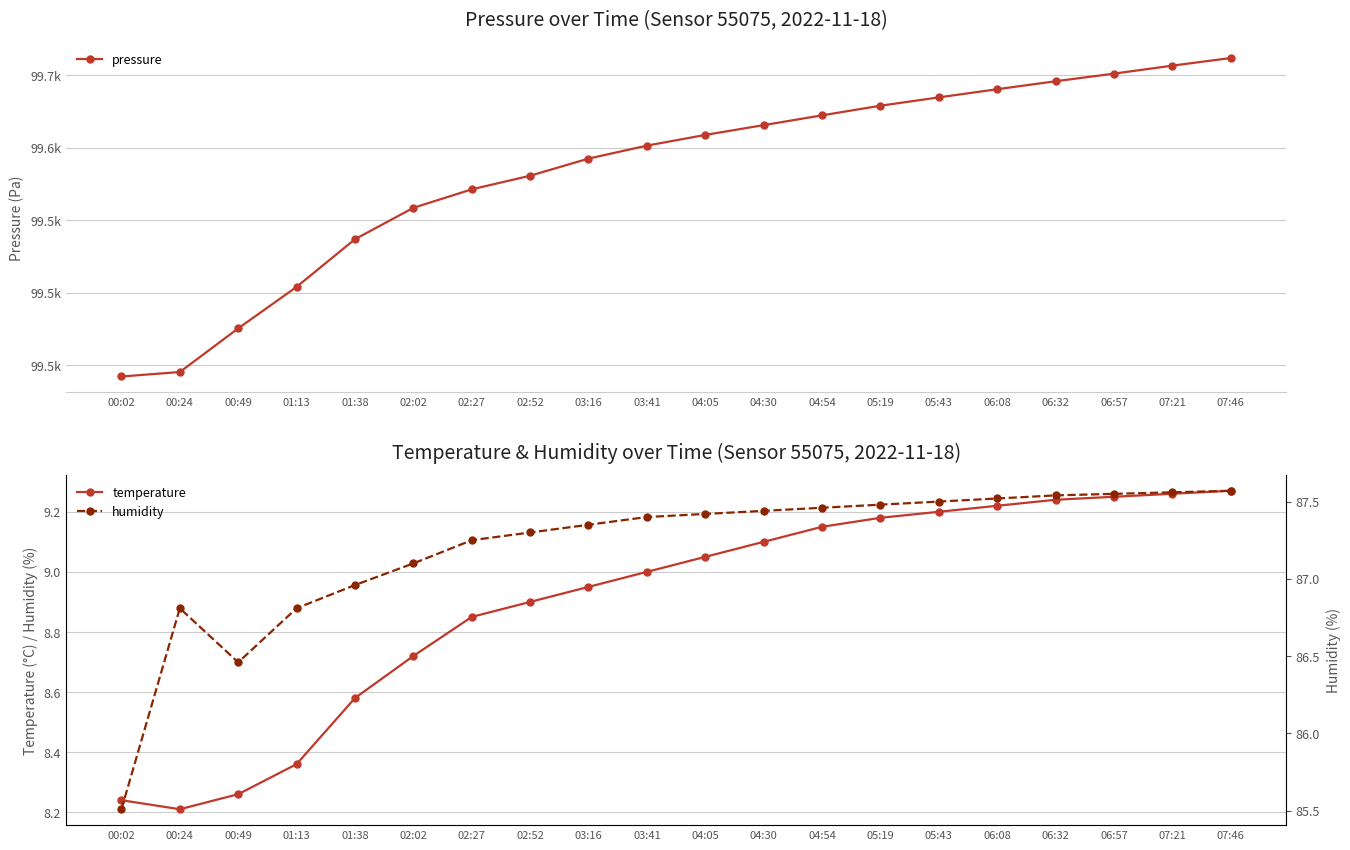

True or false: humidity and pressure intersect in this chart.

False